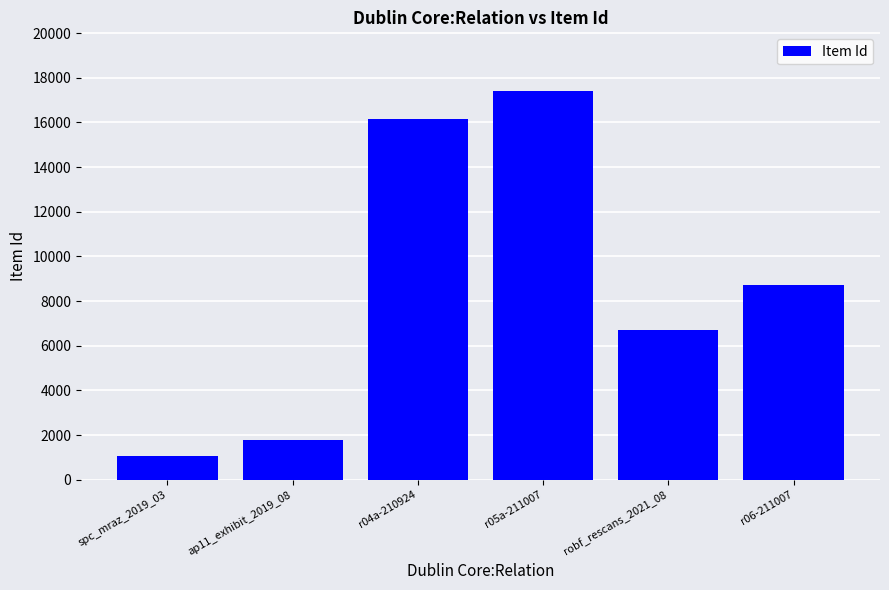

Is it true that the value at r04a-210924 is 16166?

True